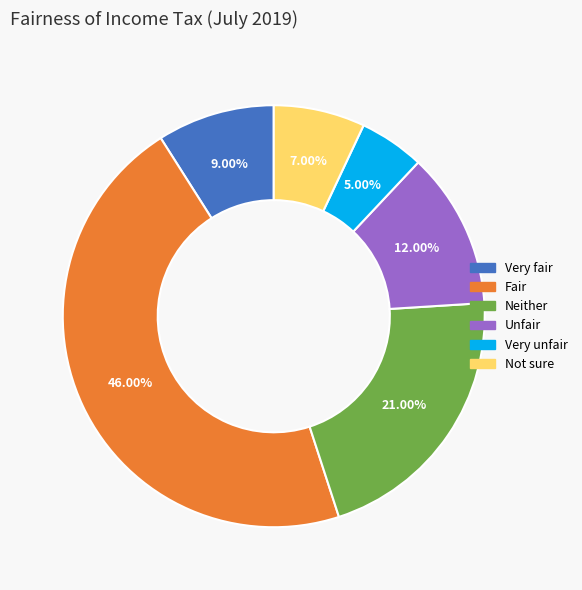

Which slice is the largest?

Fair